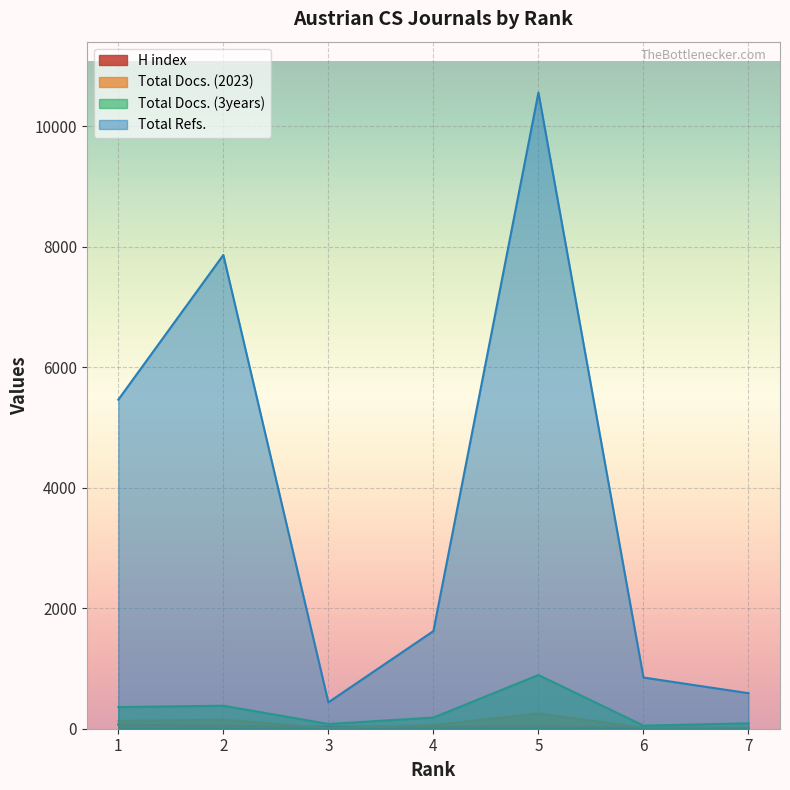

What is the maximum value shown in the chart?

10562